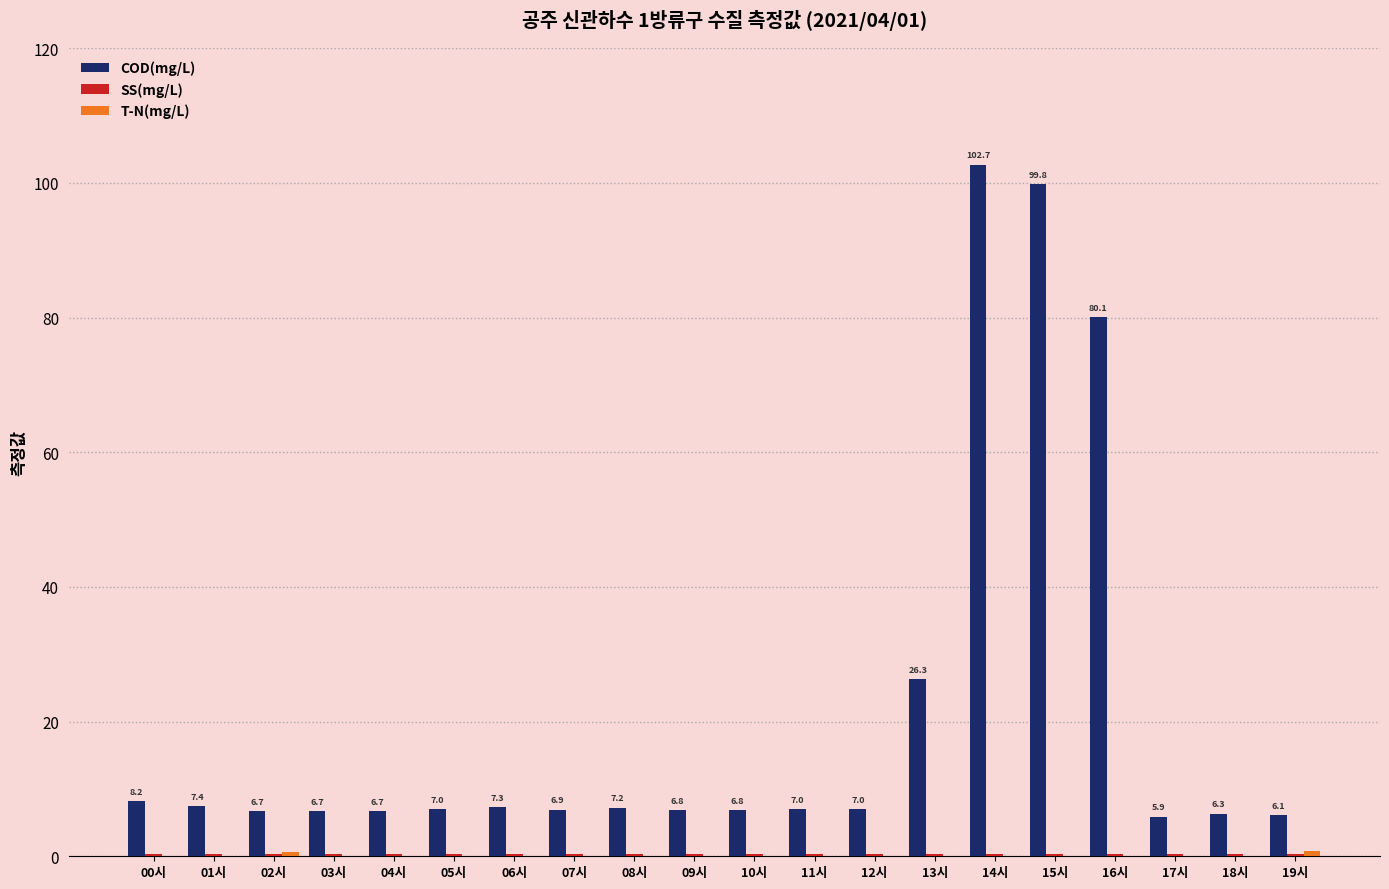

What is the sum of all COD(mg/L) values?

418.9